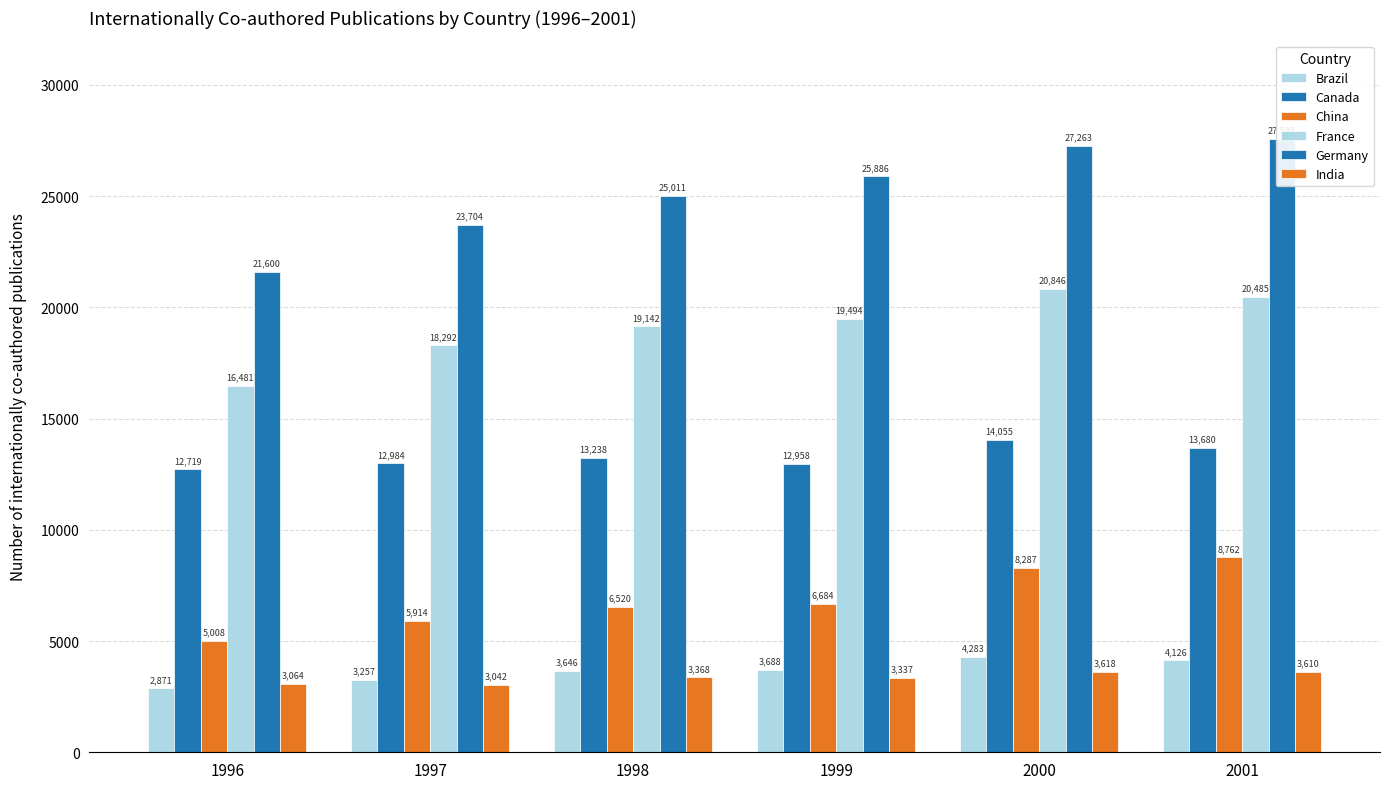

At how many categories does at least one series exceed 10980?

6